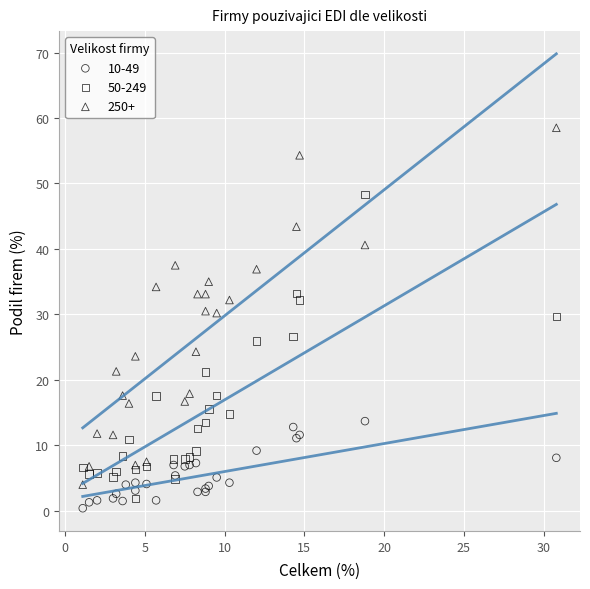

Which series reaches the minimum Y coordinate?

10-49